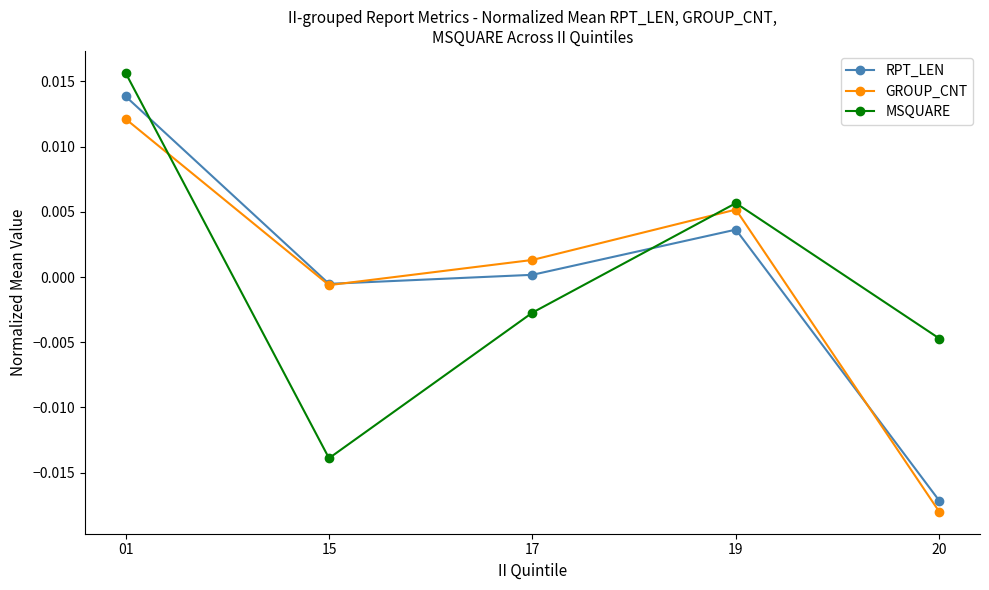

Which series ends up on top after the final intersection of RPT_LEN and MSQUARE?

MSQUARE